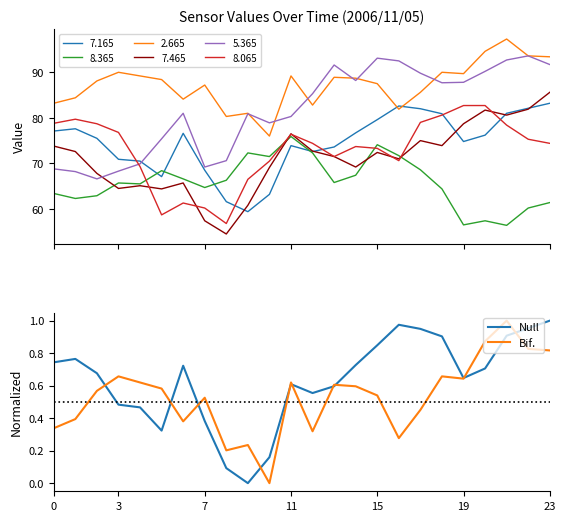

Does the chart display data point markers on the line(s)?

No